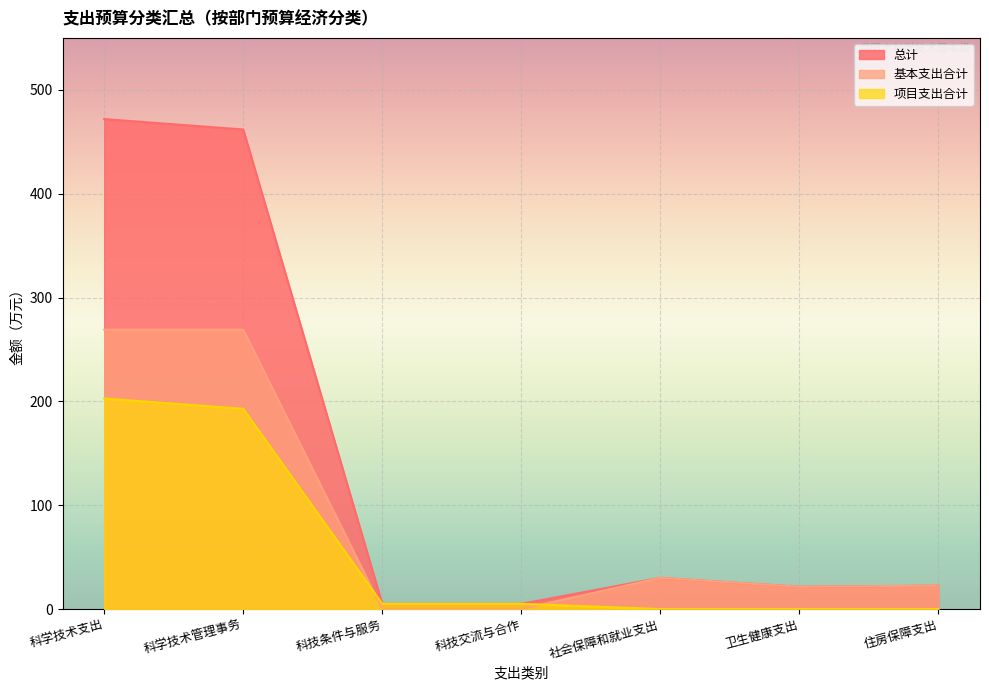

What is the difference between the second highest and second lowest values in the 项目支出合计 series?

192.8